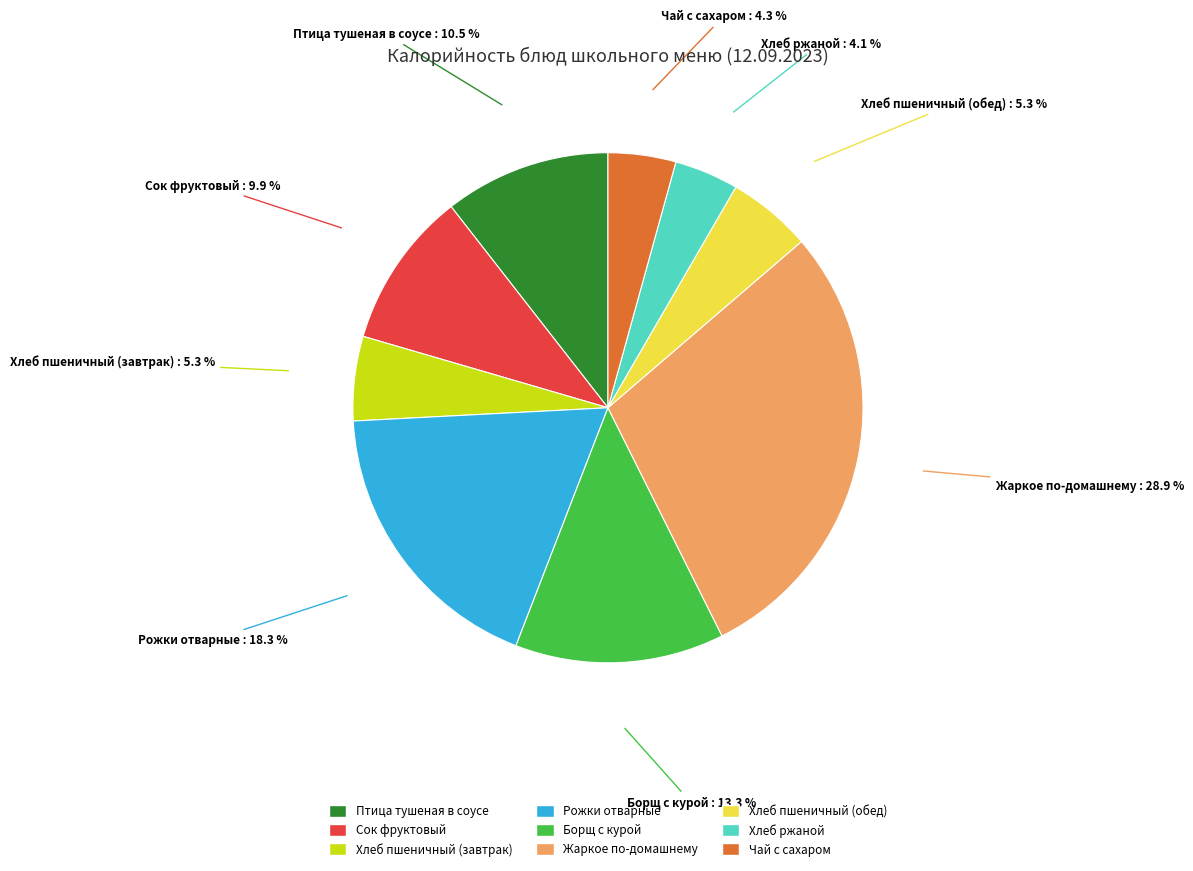

What percentage is the Хлеб пшеничный (обед) slice, to the nearest percent?

5%